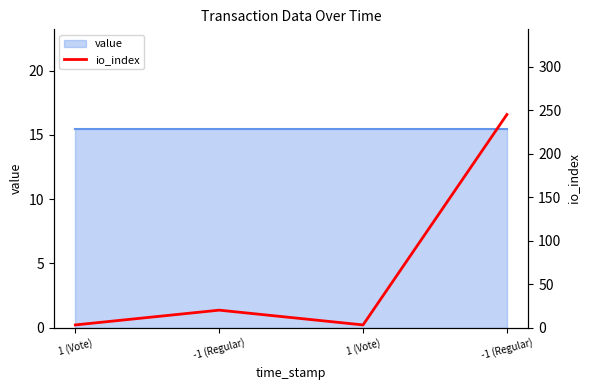

Count the number of categories in the chart.

4